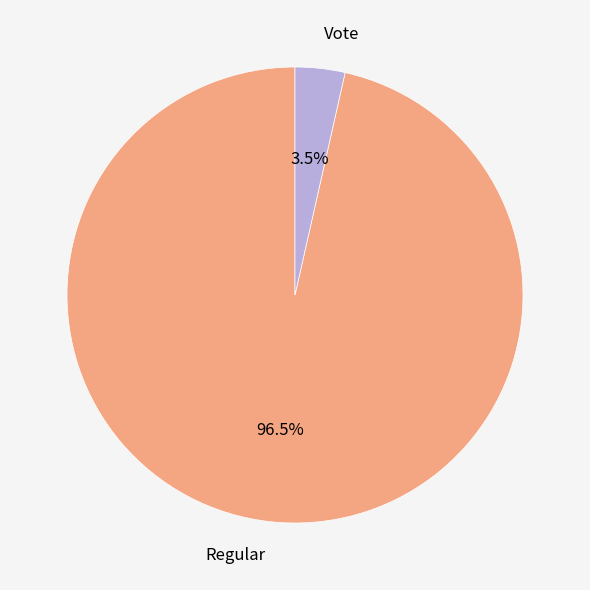

Combined, do Regular and Vote account for over 50%?

Yes